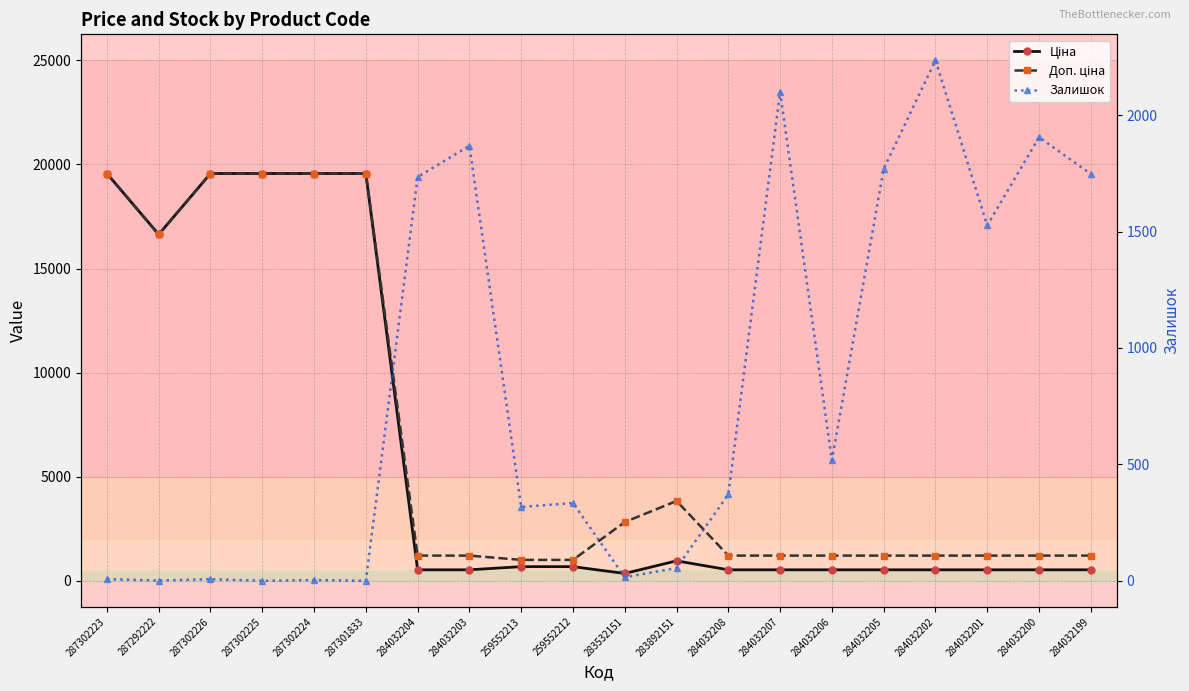

Is this an area chart (filled region under the line)?

No